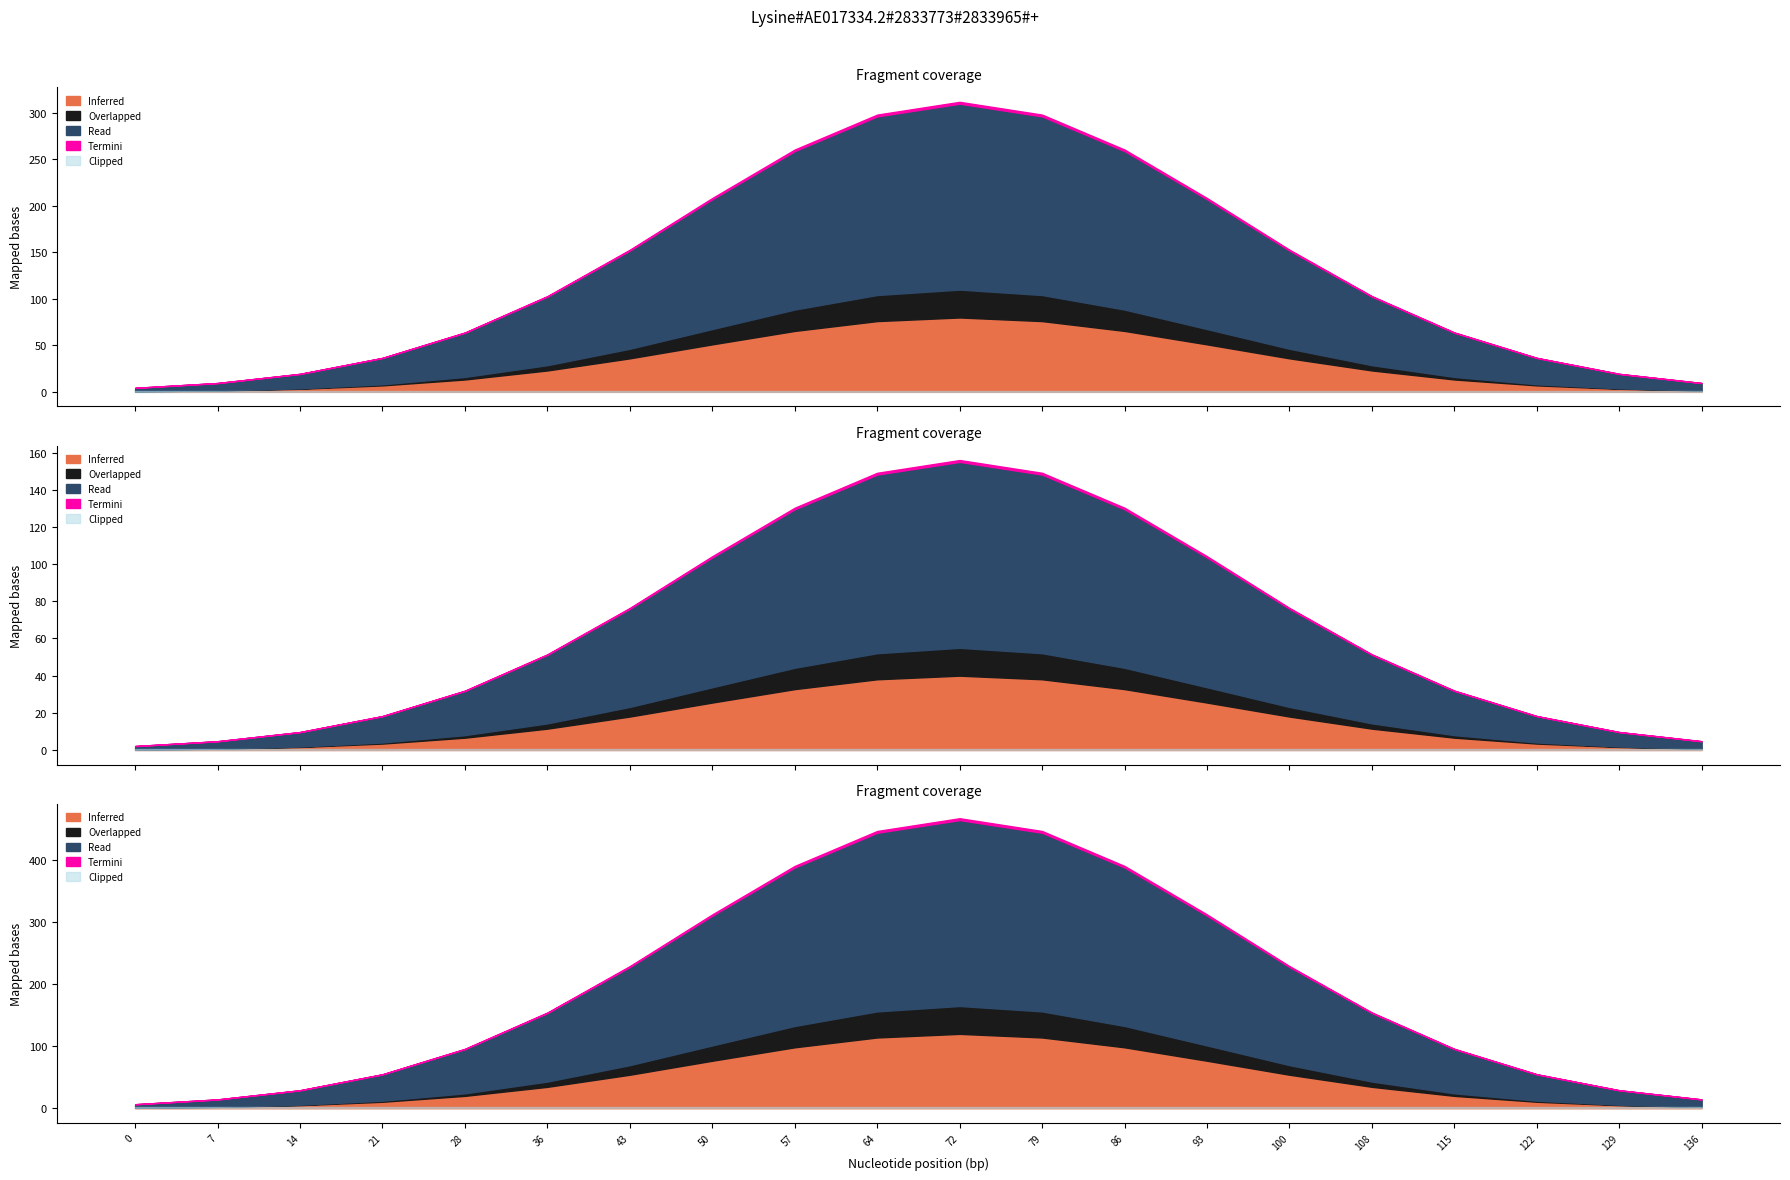

How many distinct data groups are displayed?

5